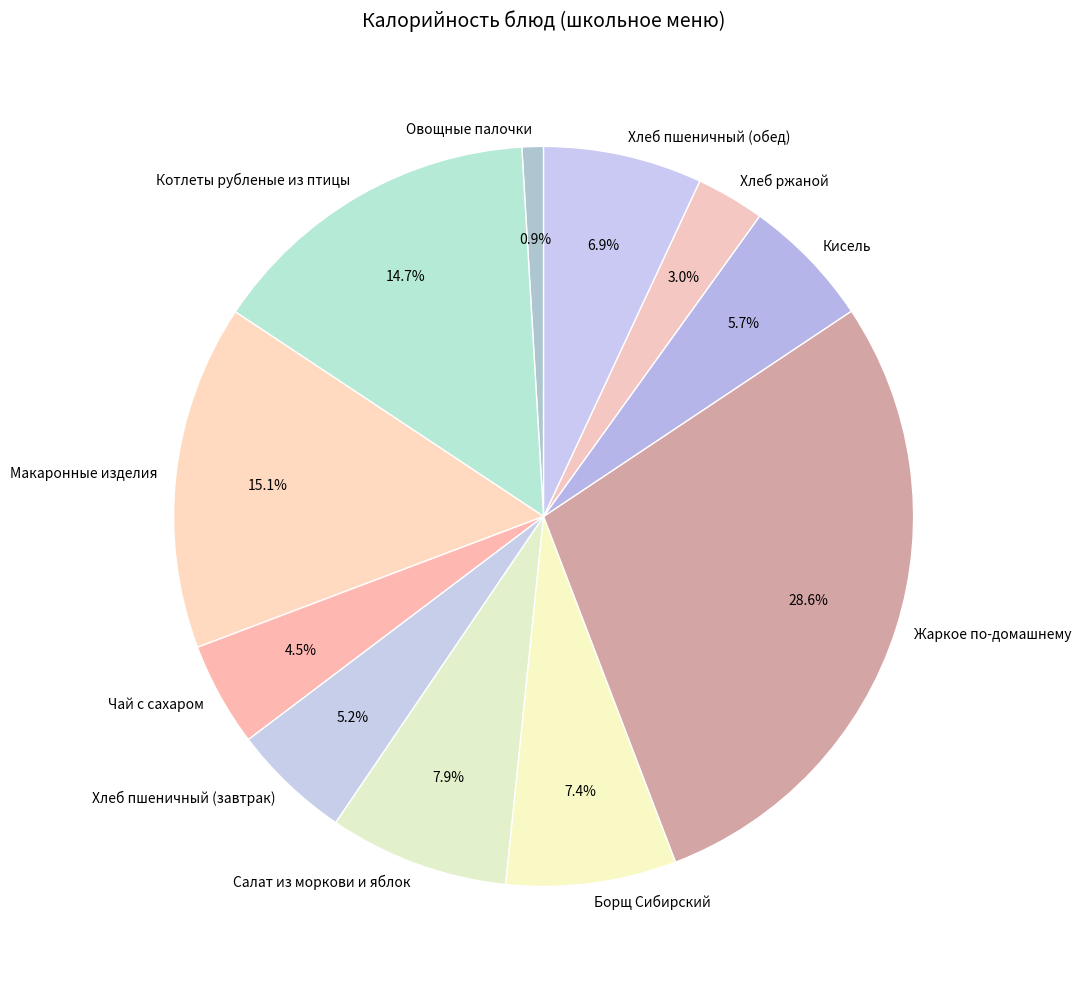

To the nearest percent, what percentage of the pie is Салат из моркови и яблок?

8%